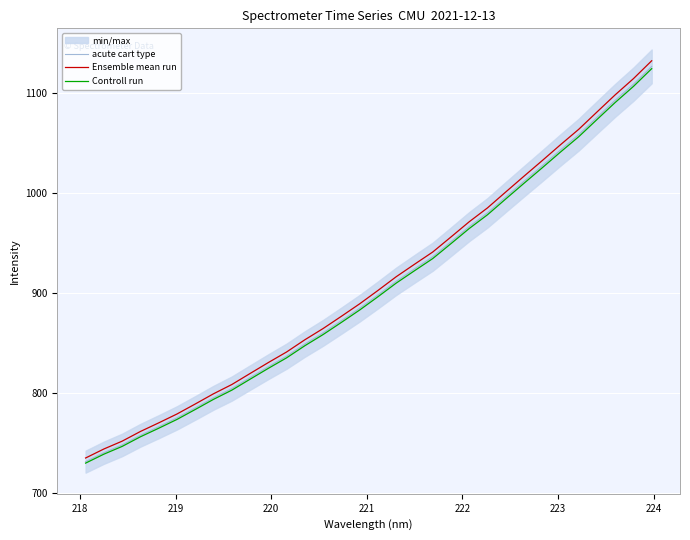

True or false: acute cart type and Ensemble mean run cross at least once.

False